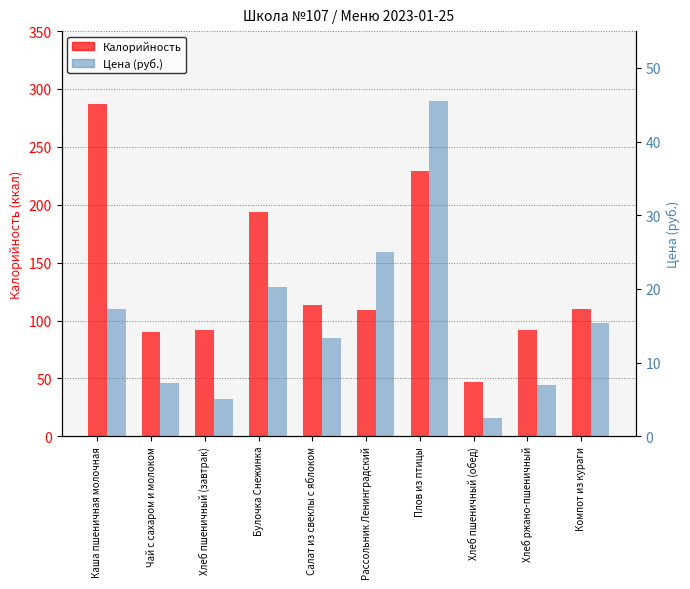

Where does the Калорийность series first go above 110?

Каша пшеничная молочная